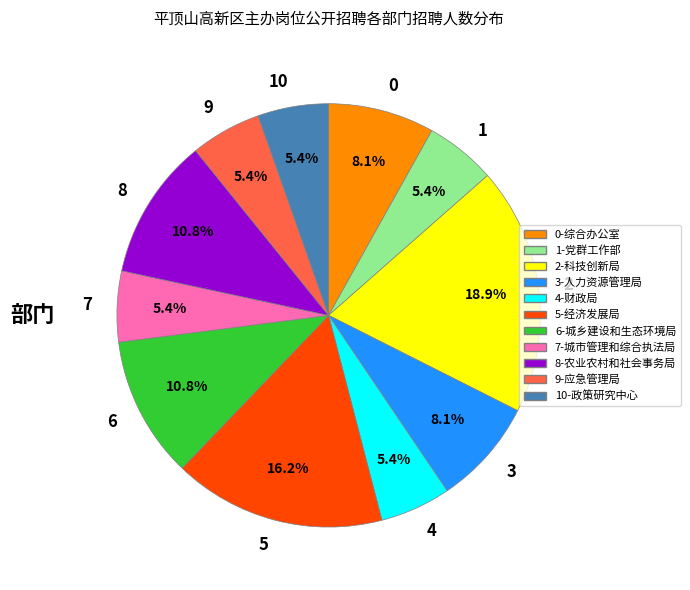

How many slices are in this pie chart?

11